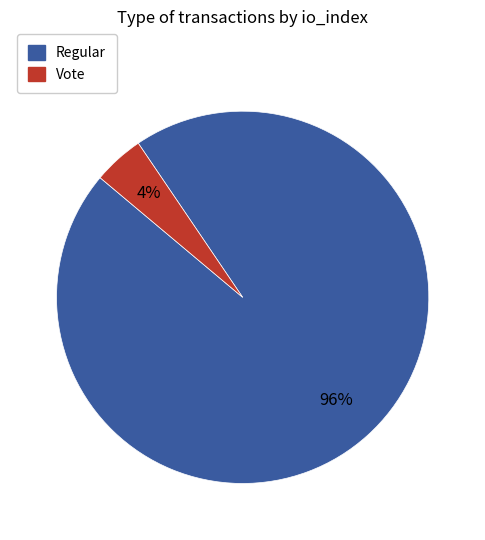

Which has a higher value, Vote or Regular?

Regular